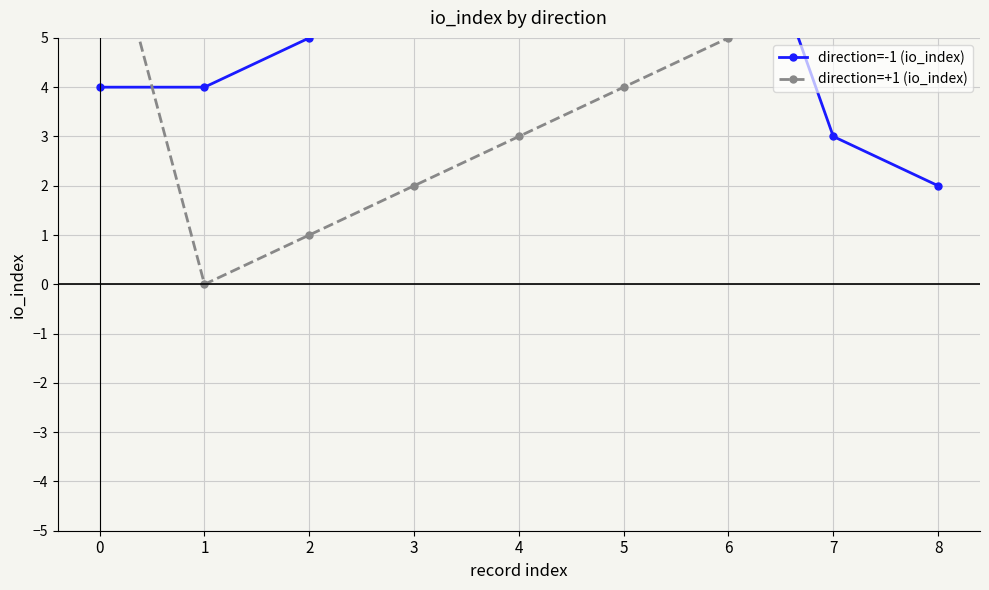

Where is the first local maximum for direction=-1 (io_index)?

6